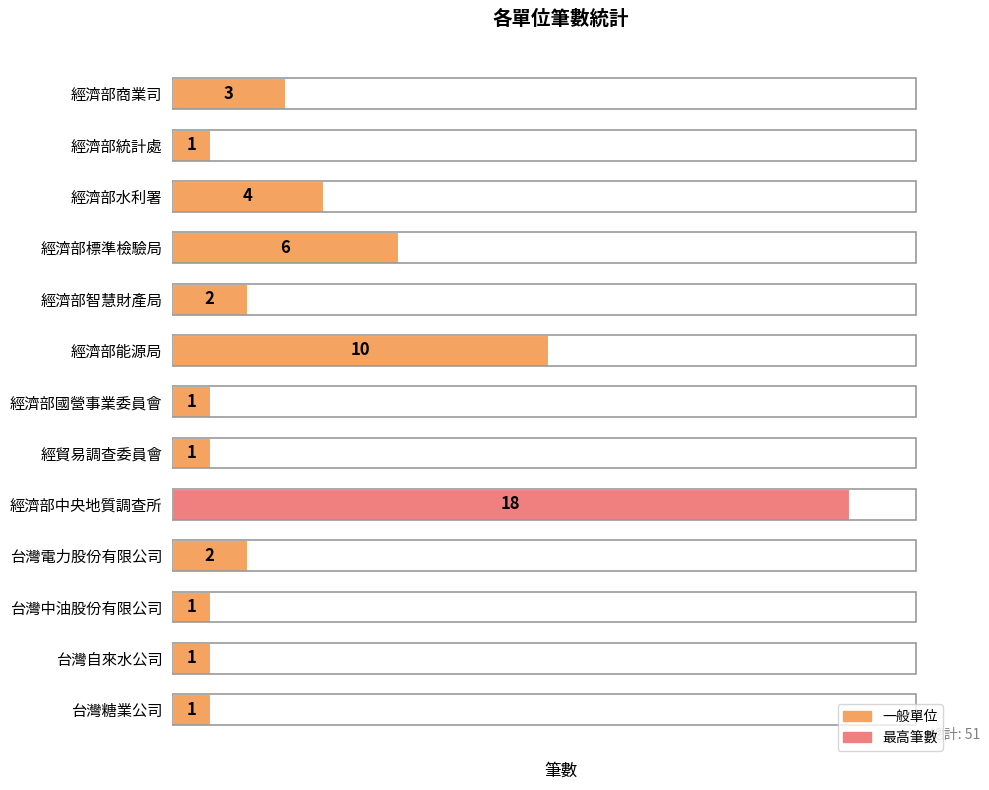

Reading top to bottom, transcribe all the data shown in this chart.

3	1	4	6	2	10	1	1	18	2	1	1	1